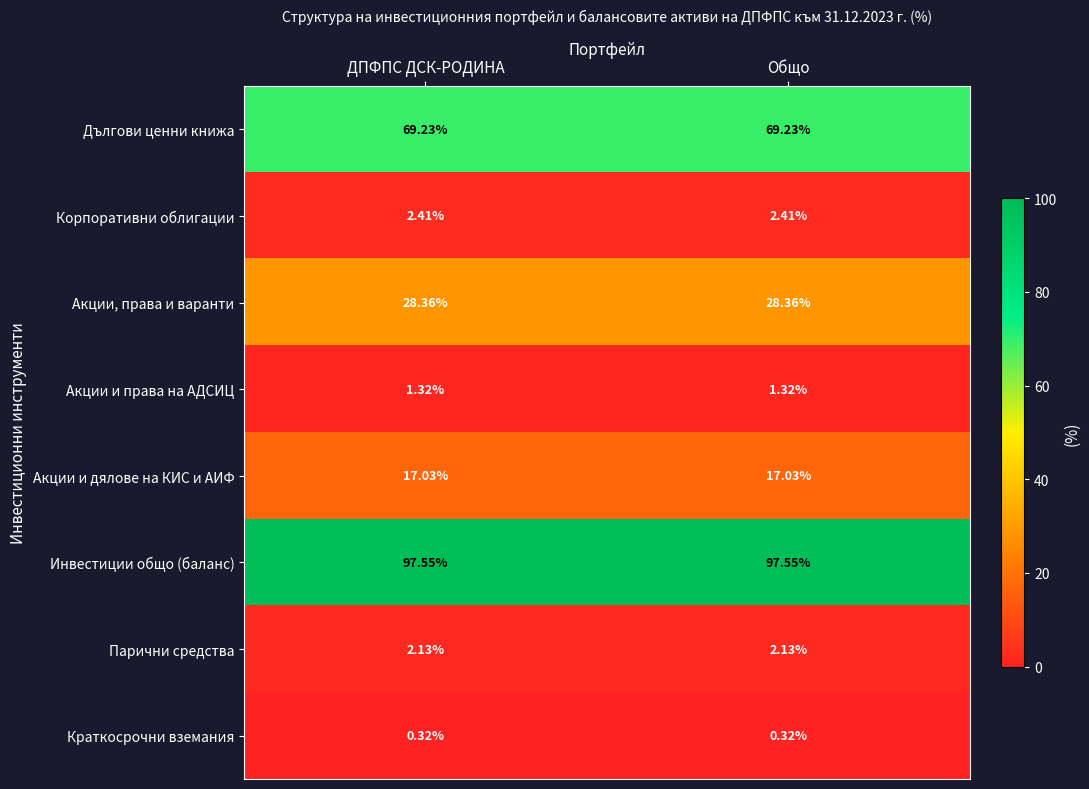

Is the value of Акции и права на АДСИЦ at Общо greater than the value of Краткосрочни вземания at Общо?

Yes